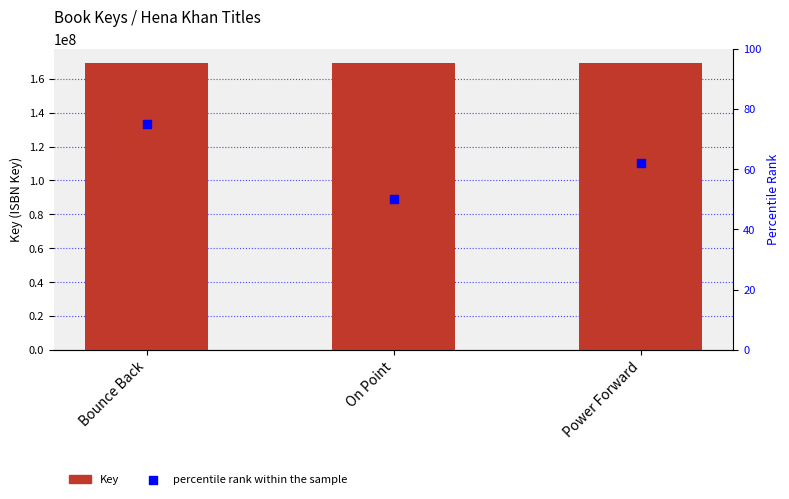

Which series has the largest Y range (max minus min)?

Key